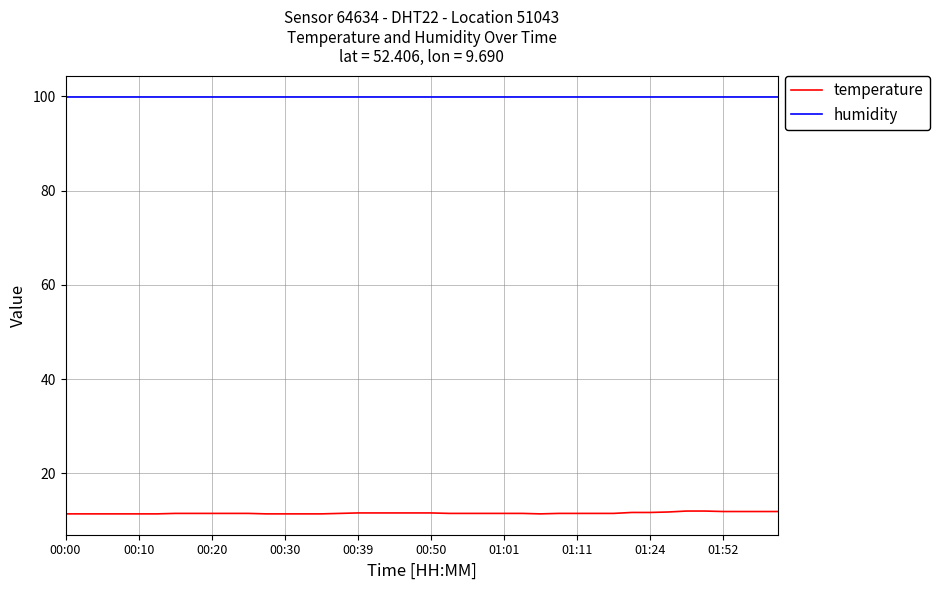

What is the minimum value shown in the chart?

11.4